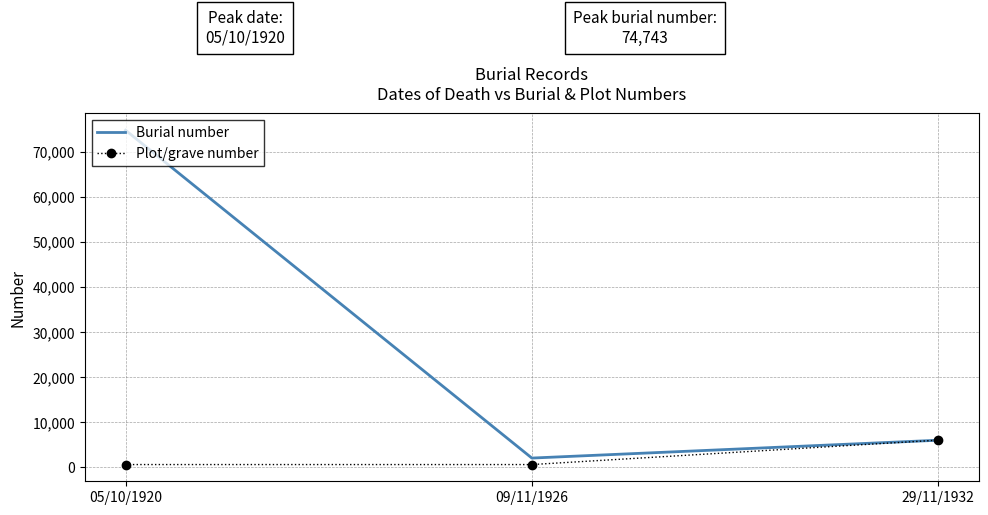

Where is Burial number nearest to the value 38408?

29/11/1932